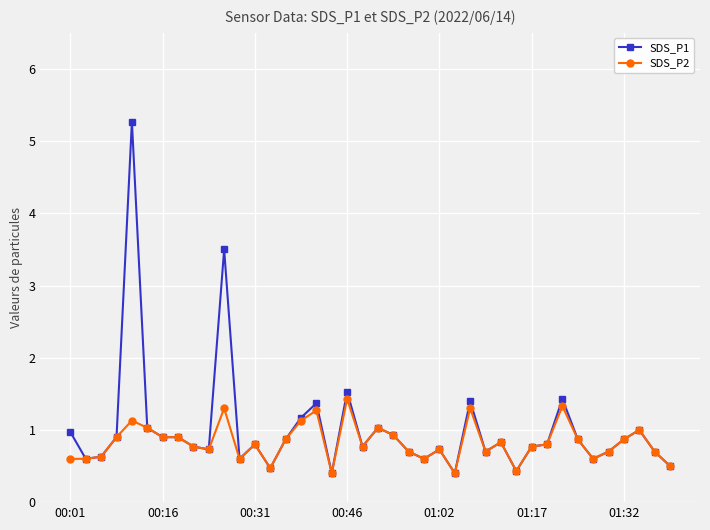

List the series in order of their peak value, lowest first.

SDS_P2, SDS_P1